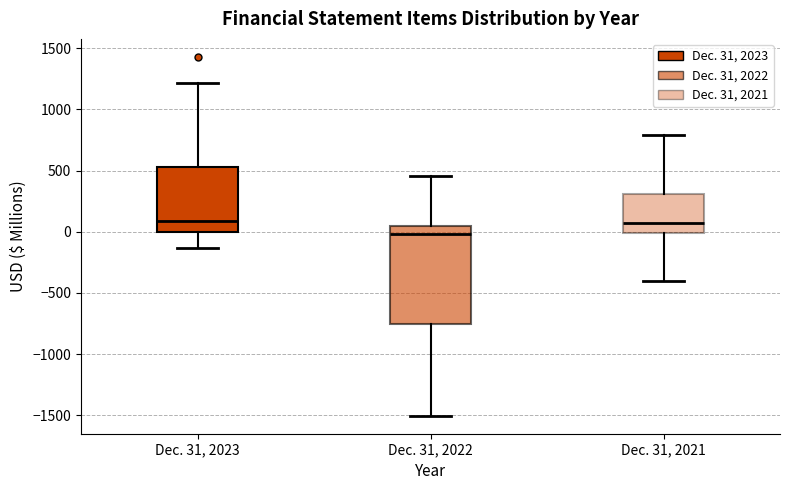

Where does the median line of the box for Dec. 31, 2023 sit on the y-axis? The values are not printed on the chart, so give them approximately, as read against the axis.

100